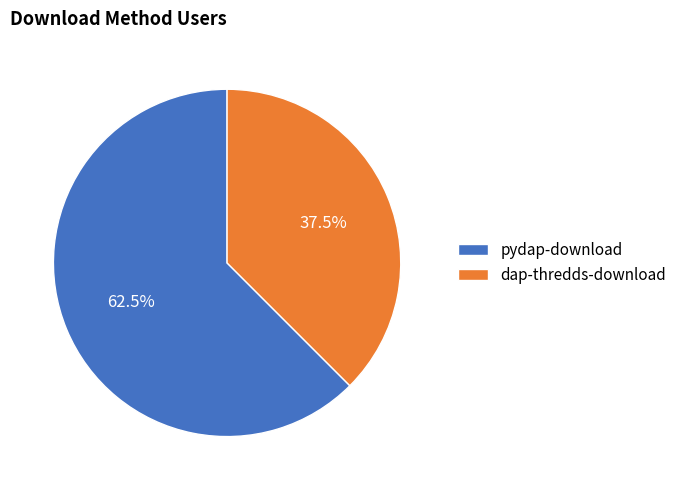

How many segments does this pie chart have?

2